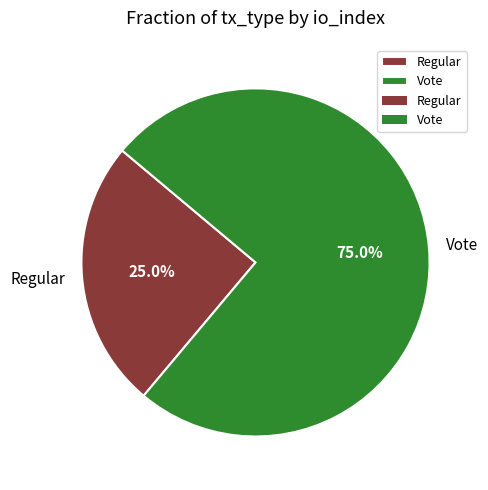

Which slice represents more than half of the pie?

Vote